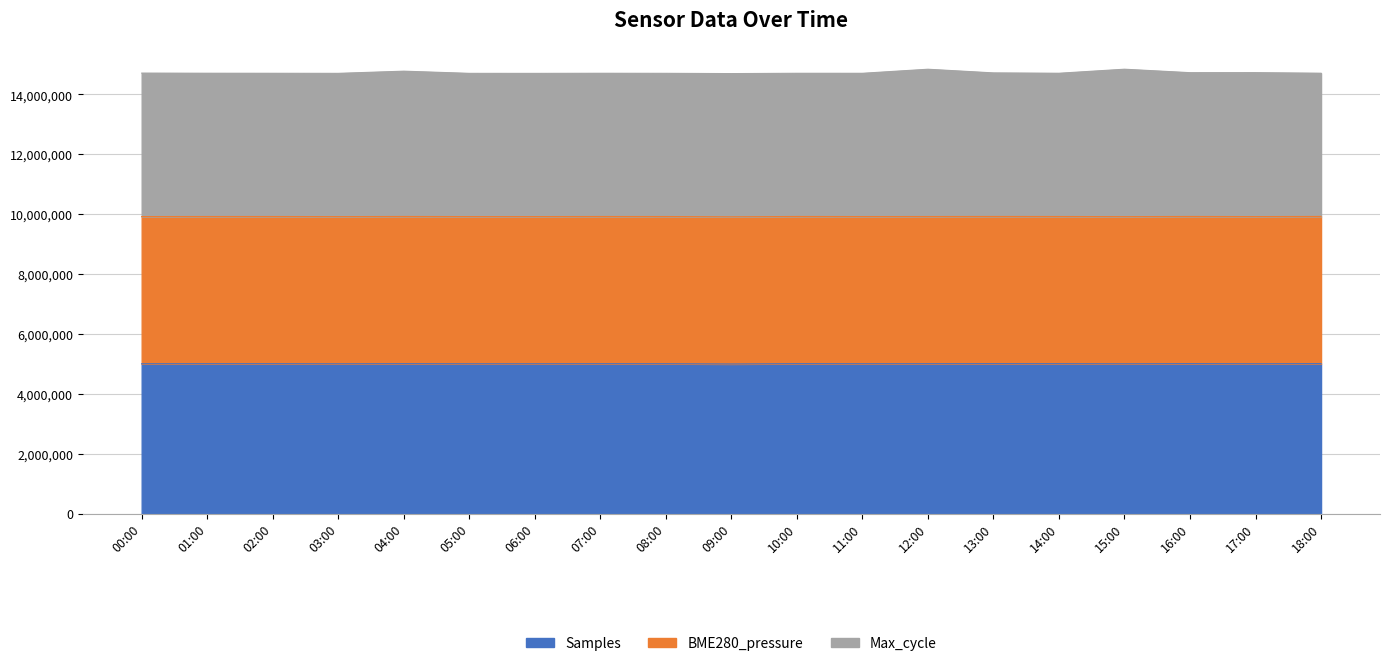

True or false: Max_cycle and Samples cross at least once.

False